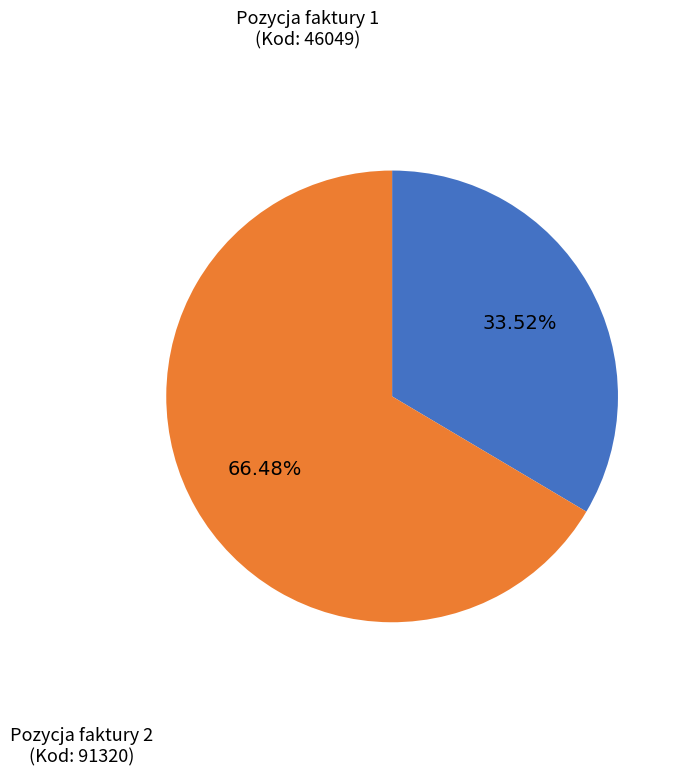

Count the number of slices in the pie.

2